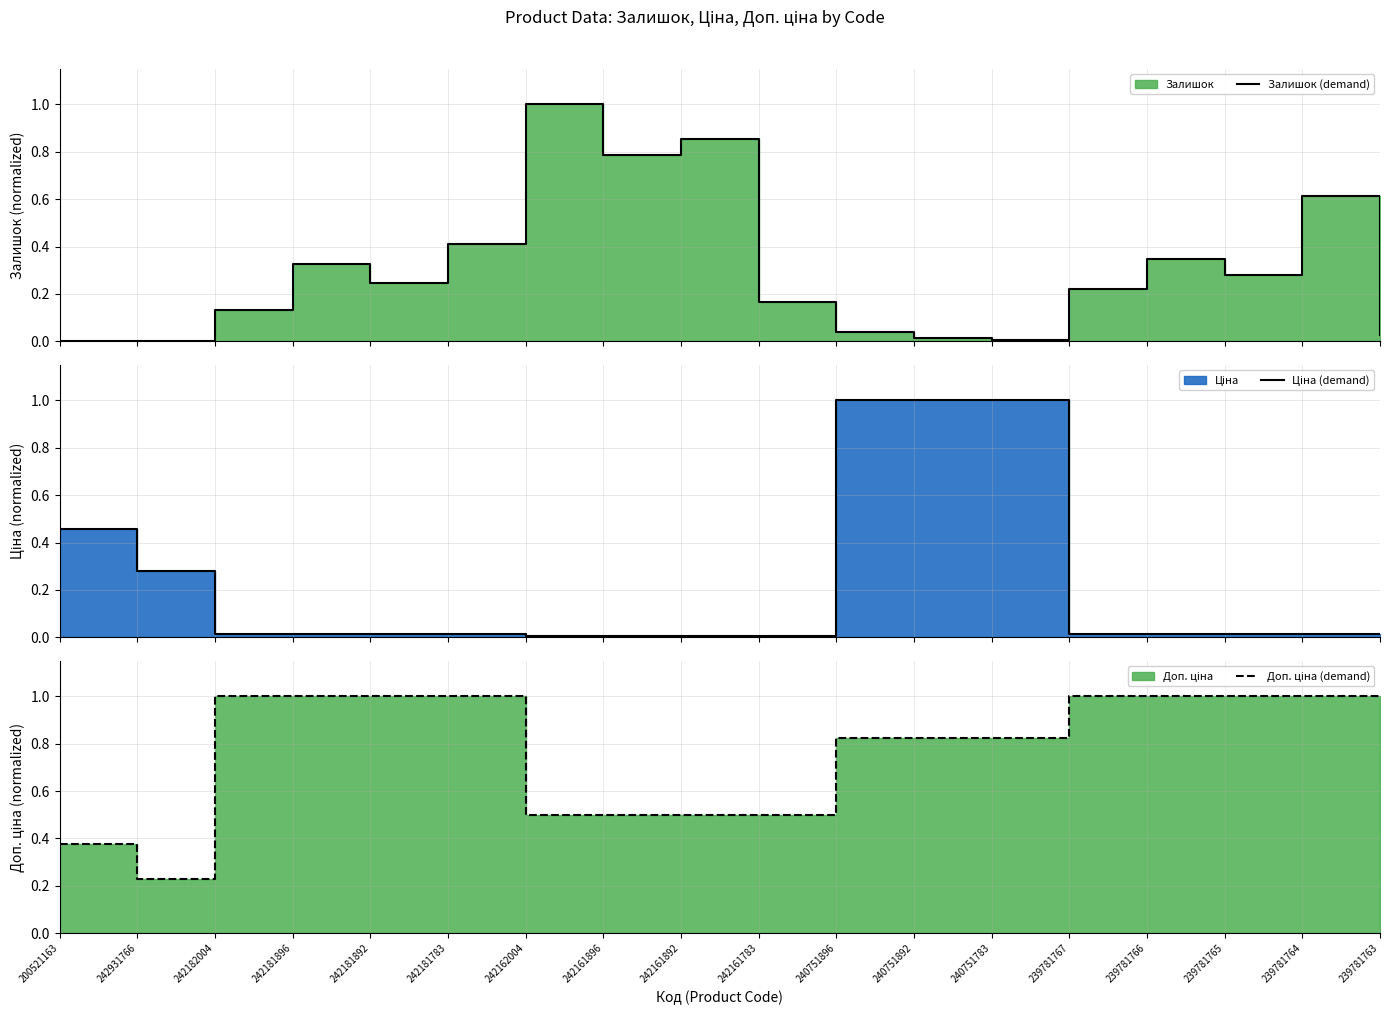

What is the difference between the maximum and minimum values in the Доп. ціна (demand) series?

0.8